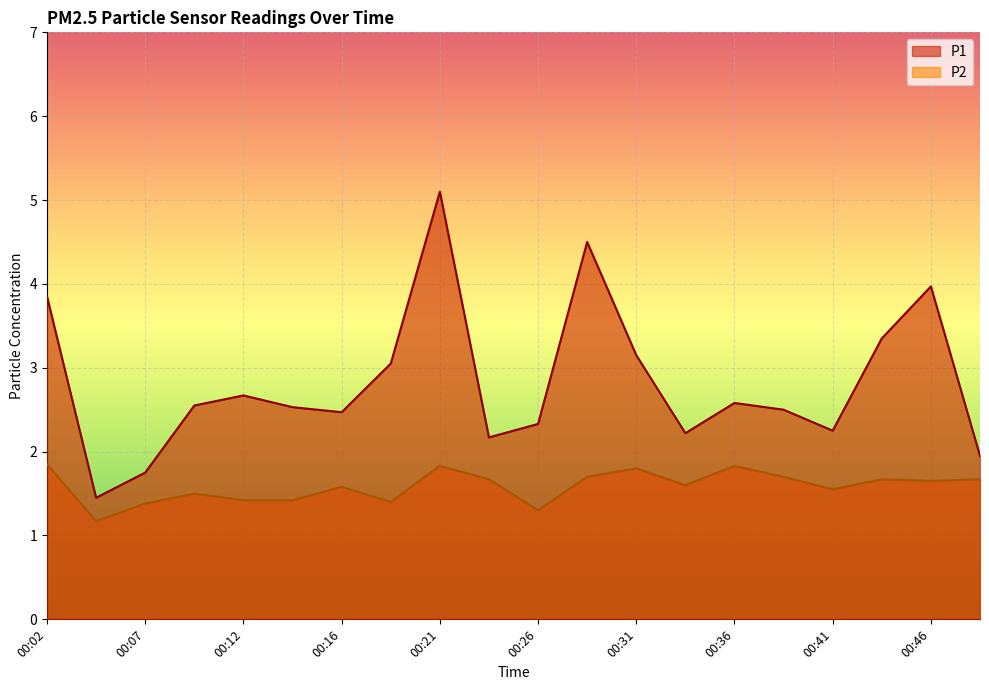

Reading left to right, what are all the values shown in this chart?

P1: 00:02=3.9	00:04=1.4	00:07=1.8	00:09=2.5	00:12=2.7	00:14=2.5	00:16=2.5	00:19=3.0	00:21=5.1	00:24=2.2	00:26=2.3	00:29=4.5	00:31=3.1	00:33=2.2	00:36=2.6	00:38=2.5	00:41=2.2	00:43=3.4	00:46=4.0	00:48=1.9
P2: 00:02=1.9	00:04=1.2	00:07=1.4	00:09=1.5	00:12=1.4	00:14=1.4	00:16=1.6	00:19=1.4	00:21=1.8	00:24=1.7	00:26=1.3	00:29=1.7	00:31=1.8	00:33=1.6	00:36=1.8	00:38=1.7	00:41=1.6	00:43=1.7	00:46=1.6	00:48=1.7